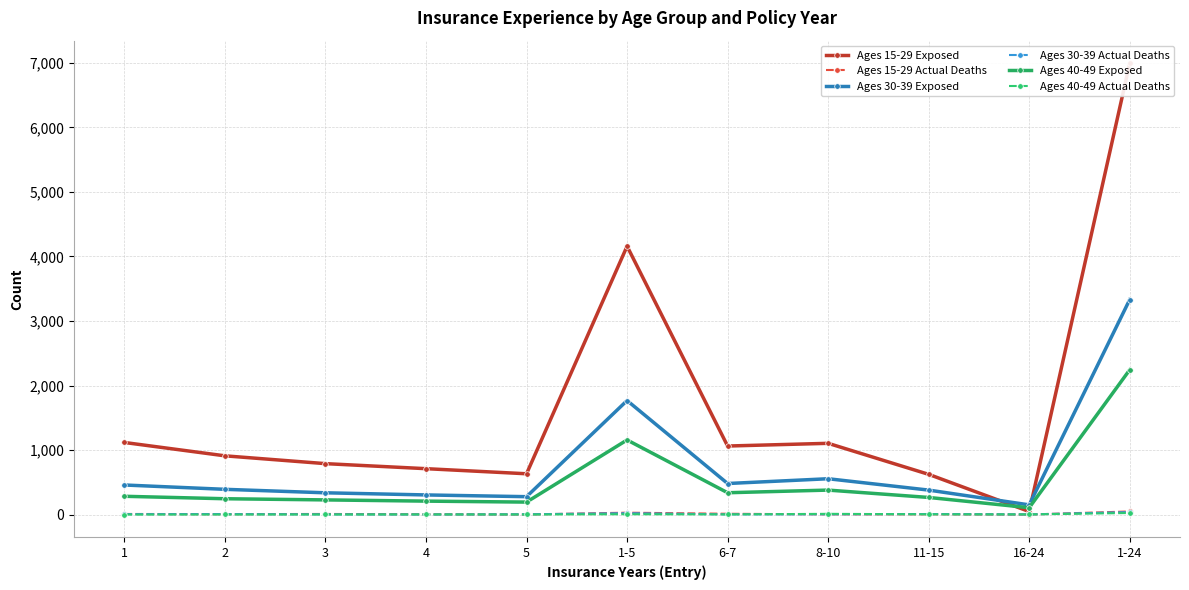

What are all the series names shown in the legend?

Ages 15-29 Exposed, Ages 15-29 Actual Deaths, Ages 30-39 Exposed, Ages 30-39 Actual Deaths, Ages 40-49 Exposed, Ages 40-49 Actual Deaths